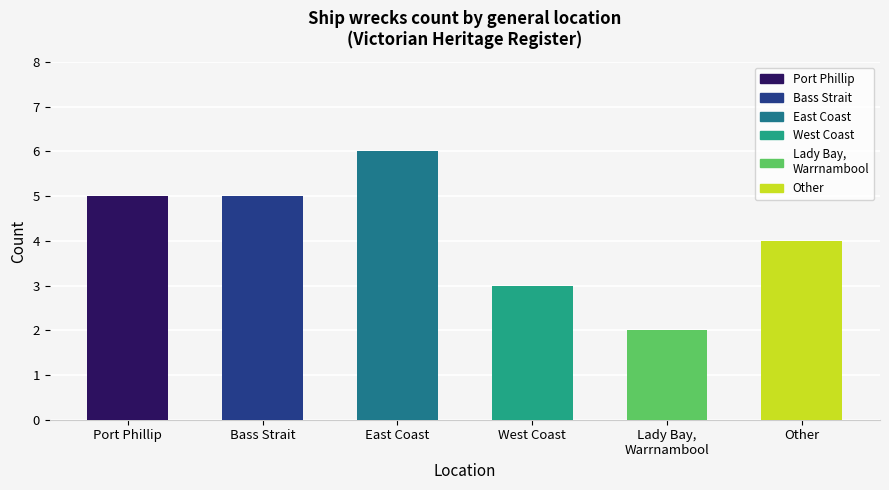

How many distinct data groups are displayed?

1